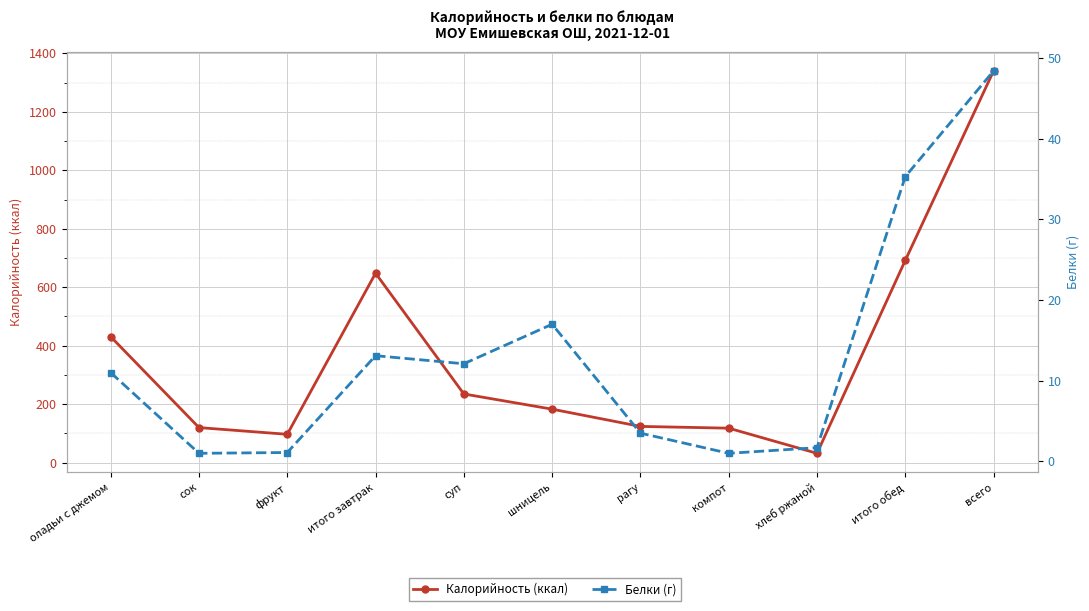

What are all the series names shown in the legend?

Калорийность (ккал), Белки (г)